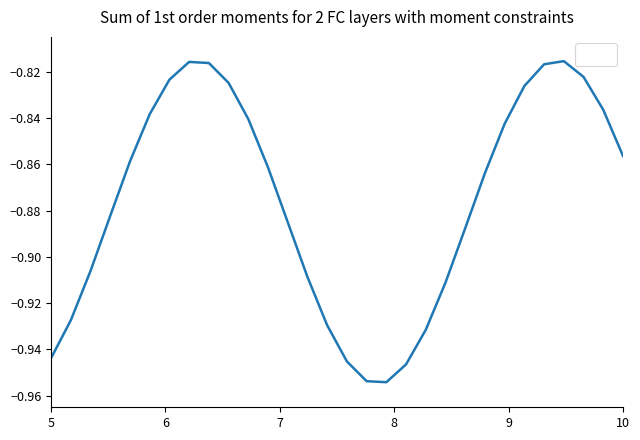

How many lines are shown in the chart?

1